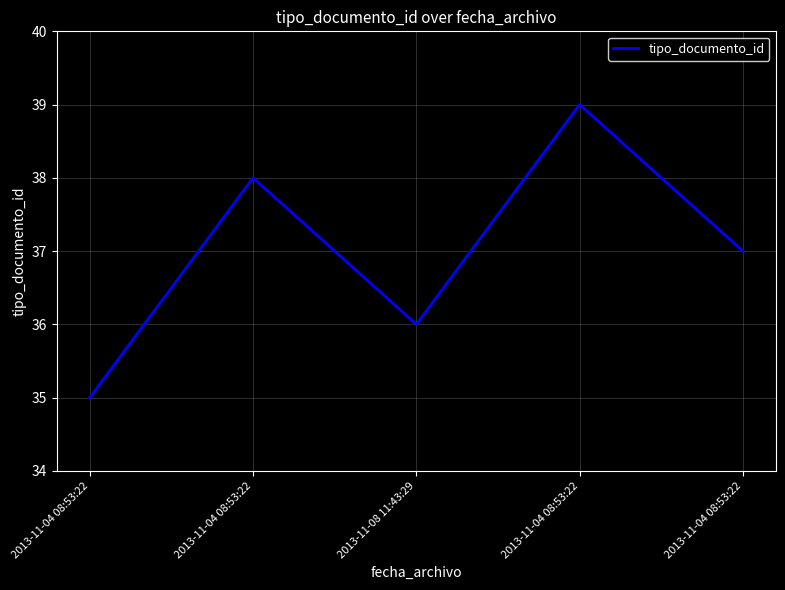

Which category has the lowest value across all series?

2013-11-04 08:53:22